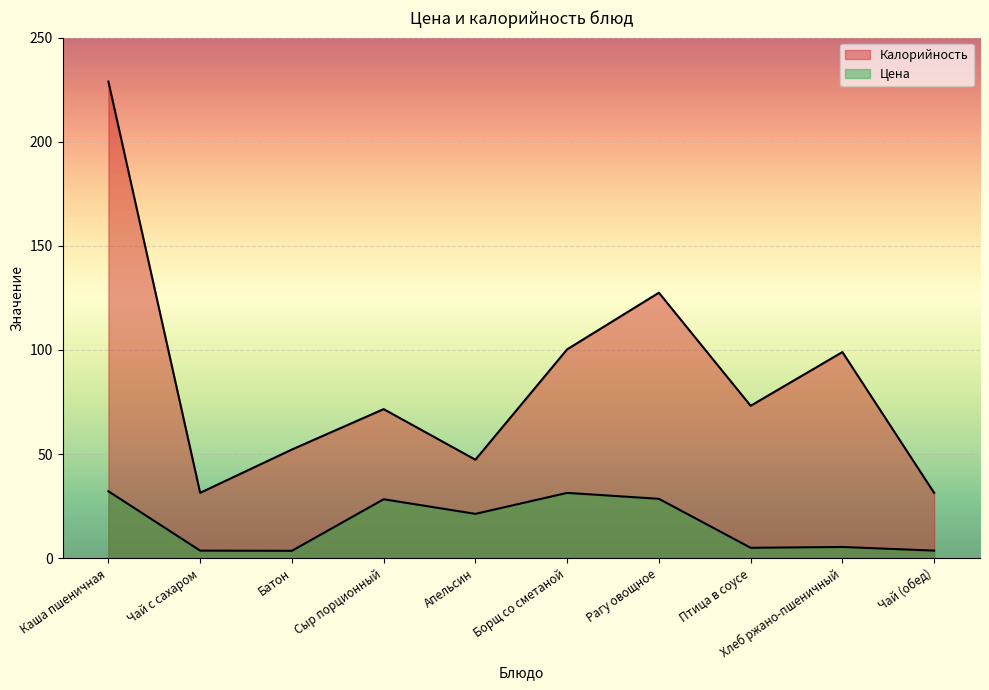

Where is the first local maximum for Цена?

Сыр порционный